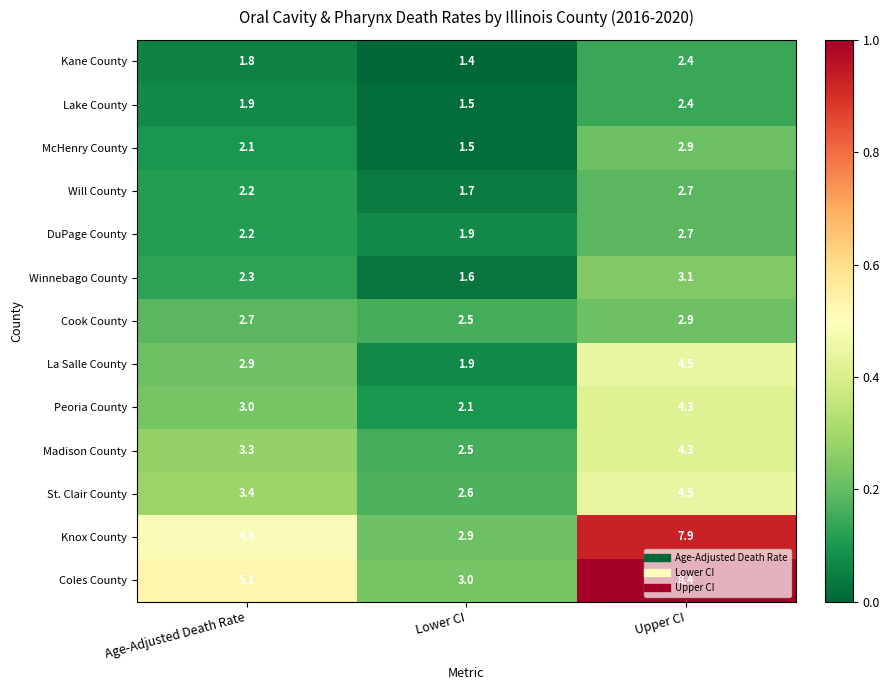

Which series changed the most between Age-Adjusted Death Rate and Lower CI?

Coles County